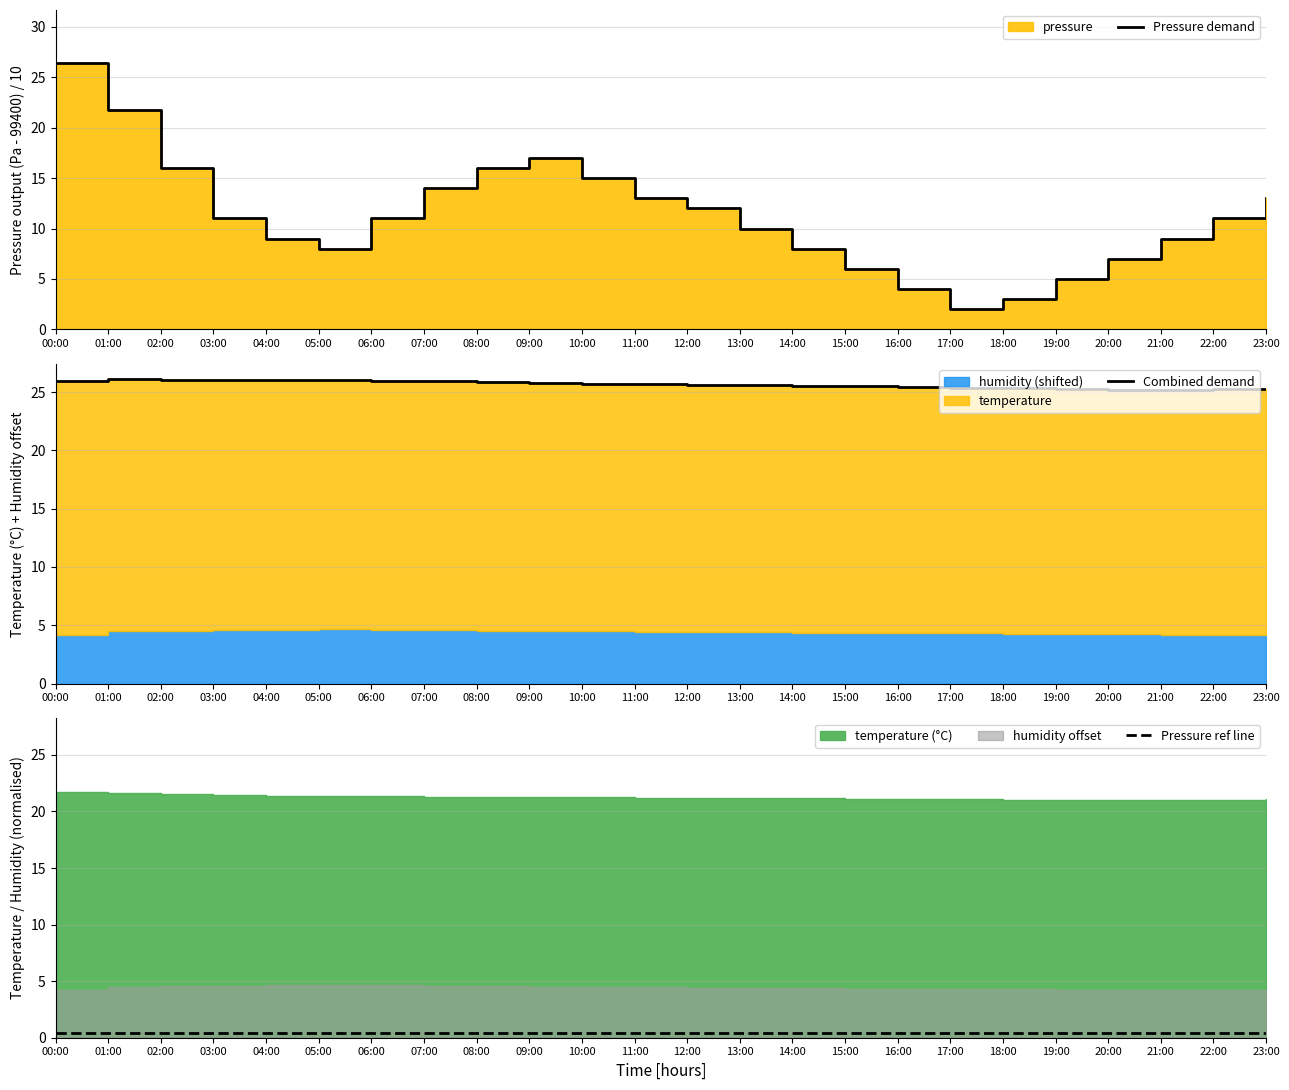

What is the label of the 2nd point from the left?

01:00